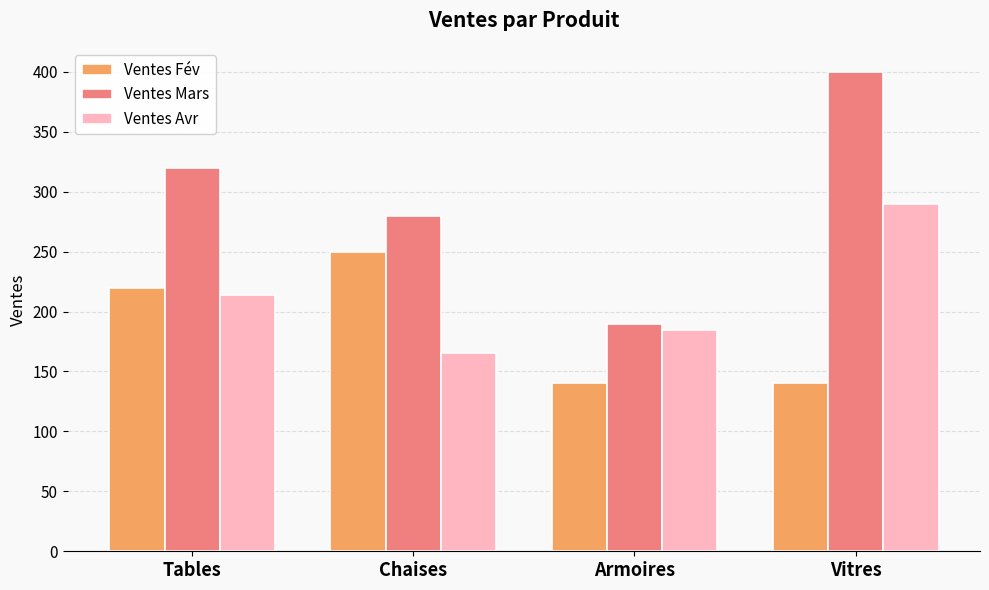

The Ventes Mars series shows 82 at Chaises. True or false?

False